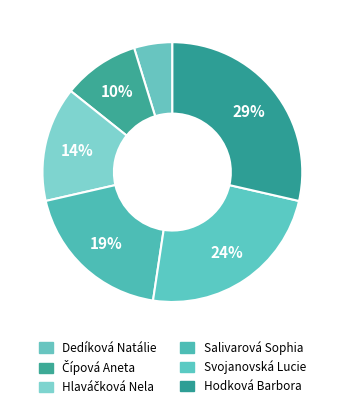

What is the ratio of the value at Čípová Aneta to the value at Dedíková Natálie?

2.0